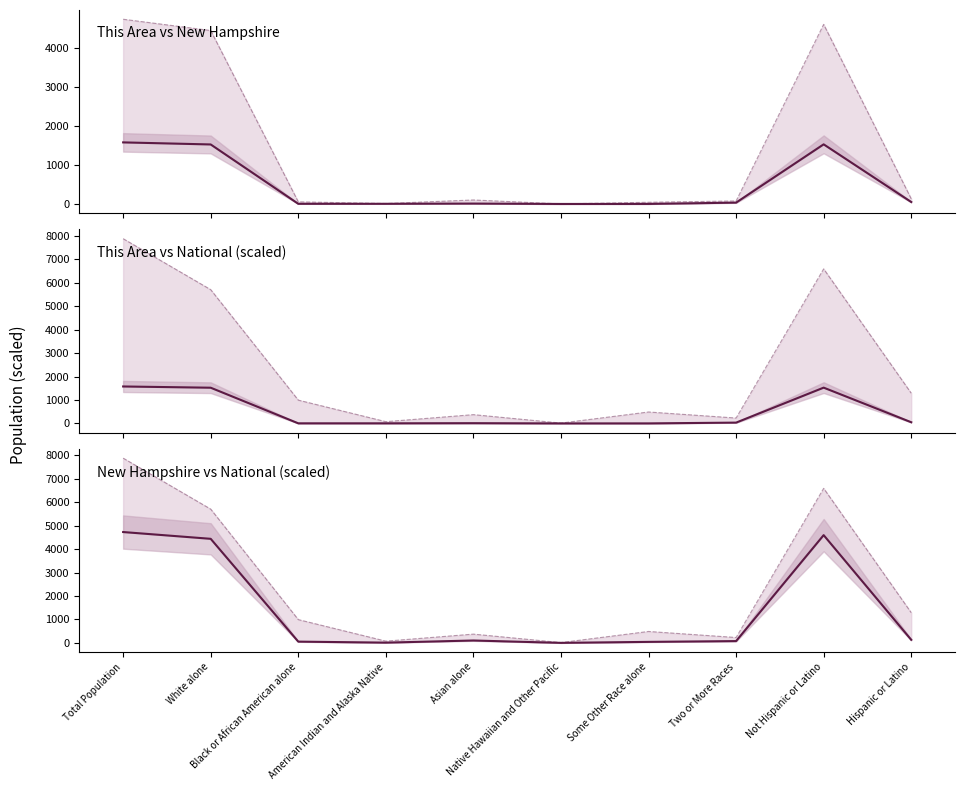

How many distinct data groups are displayed?

3